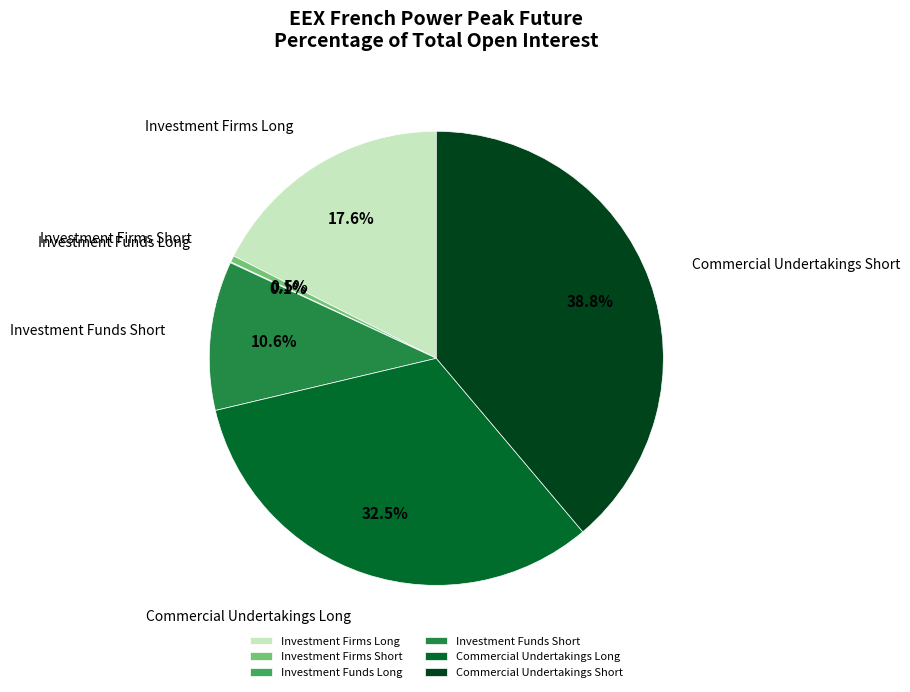

True or false: Commercial Undertakings Short accounts for 39% of the total.

True